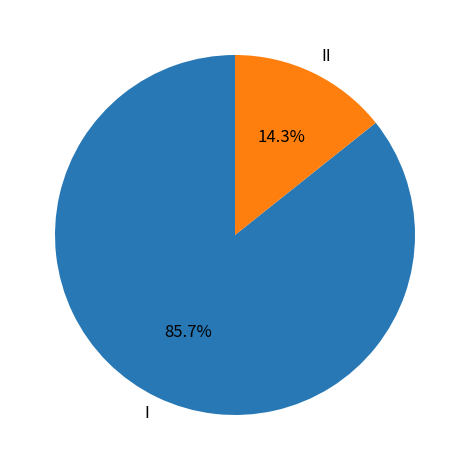

What is the ratio of the value at I to the value at II?

6.0